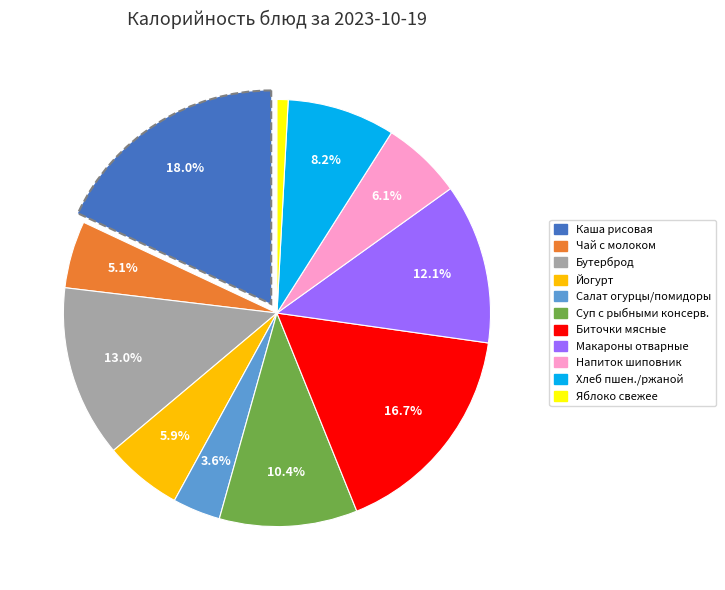

Is there a majority slice in this chart?

No